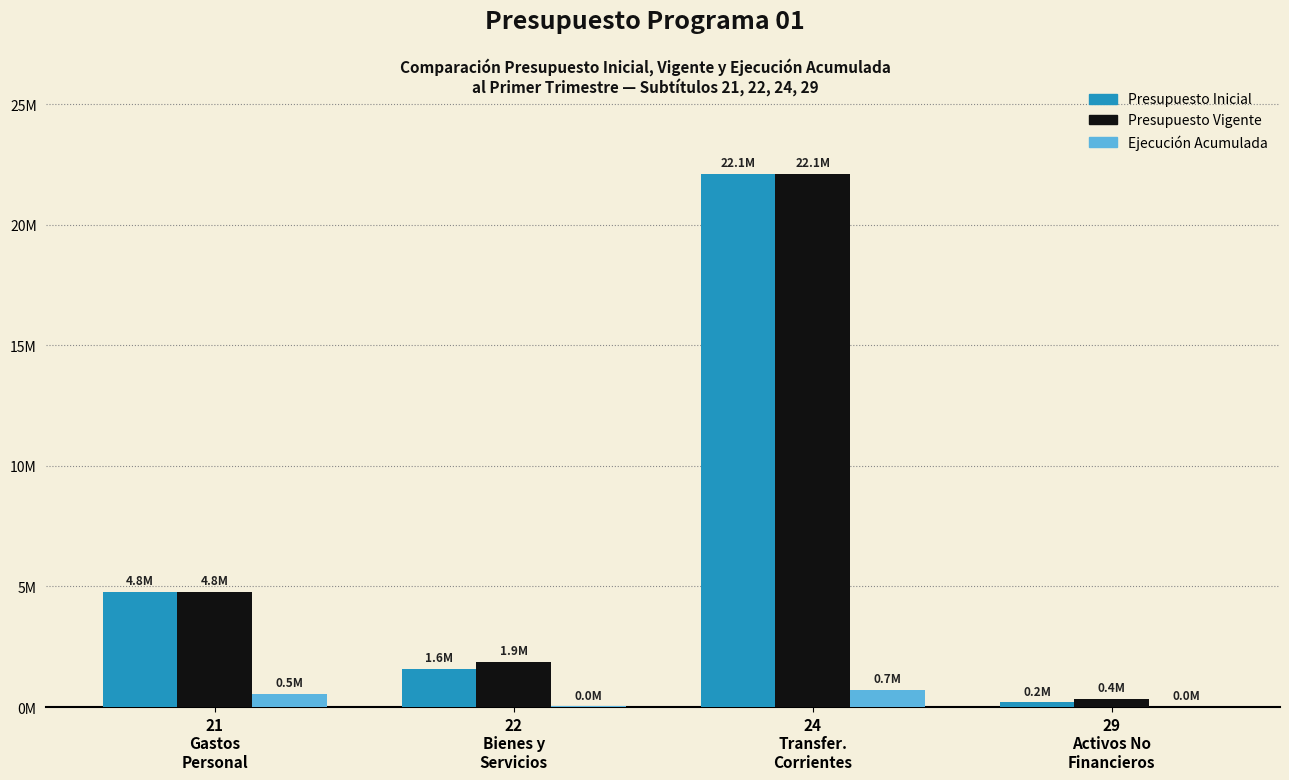

Reading right to left, what are all the values shown in this chart?

Presupuesto Inicial: 194481	22093734	1589625	4764109
Presupuesto Vigente: 354481	22093734	1860200	4764109
Ejecucion Acumulada: 20409	695387	26314	546168